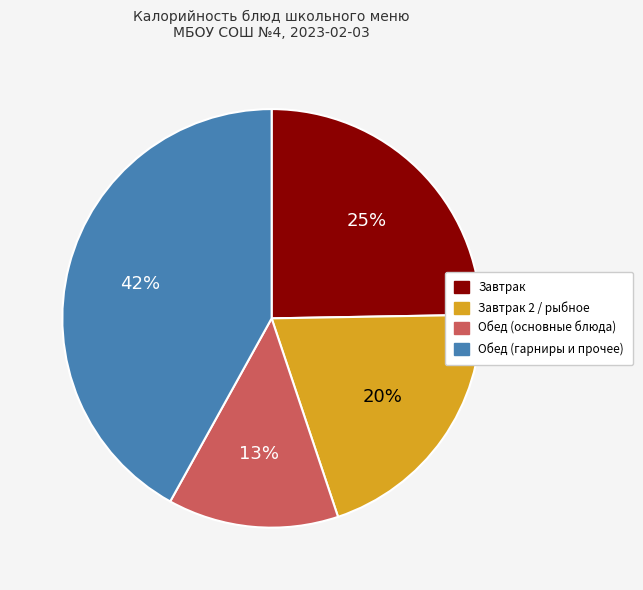

Do Завтрак and Обед (гарниры и прочее) together represent more than half of the pie?

Yes